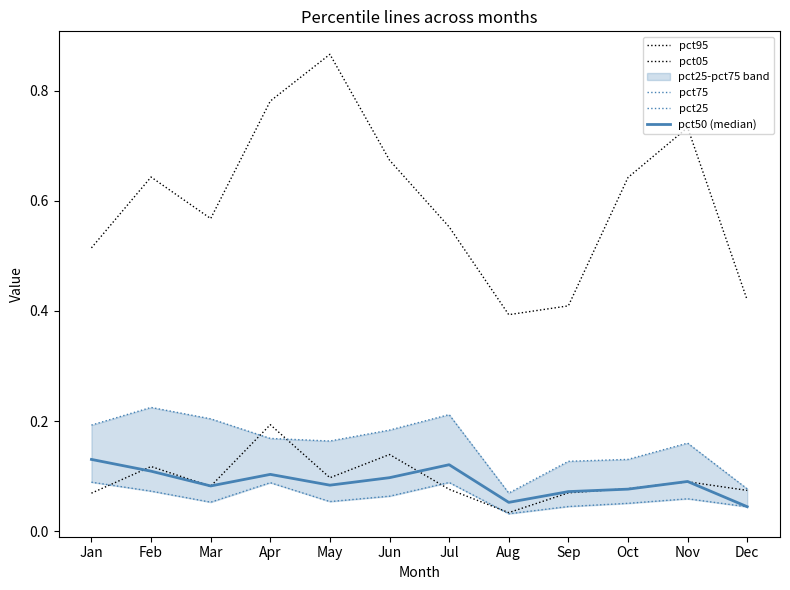

Where is the first local minimum for pct75?

May